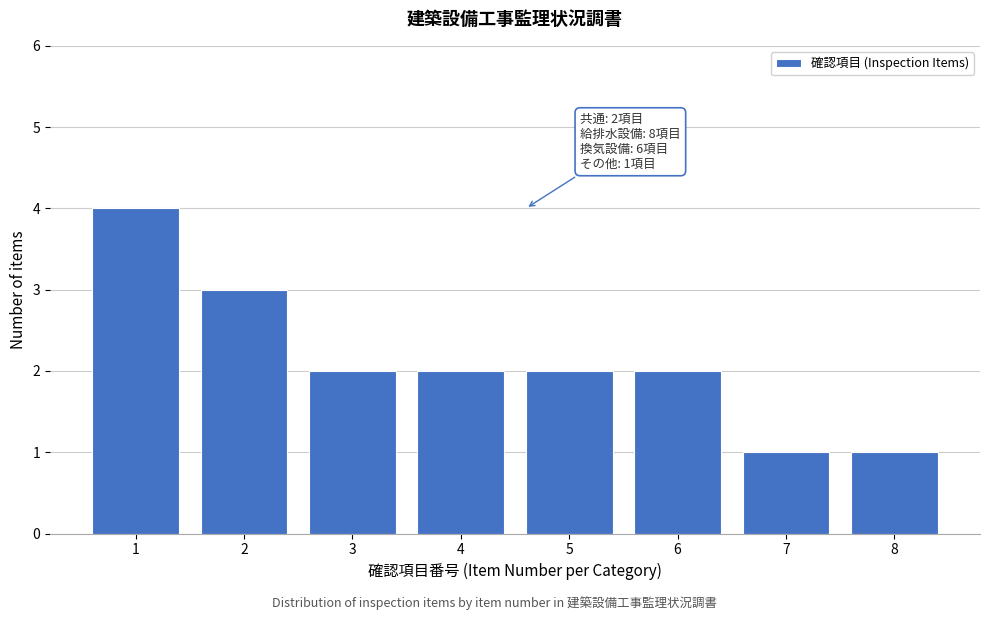

Reading left to right, transcribe all the data shown in this chart.

1=4	2=3	3=2	4=2	5=2	6=2	7=1	8=1